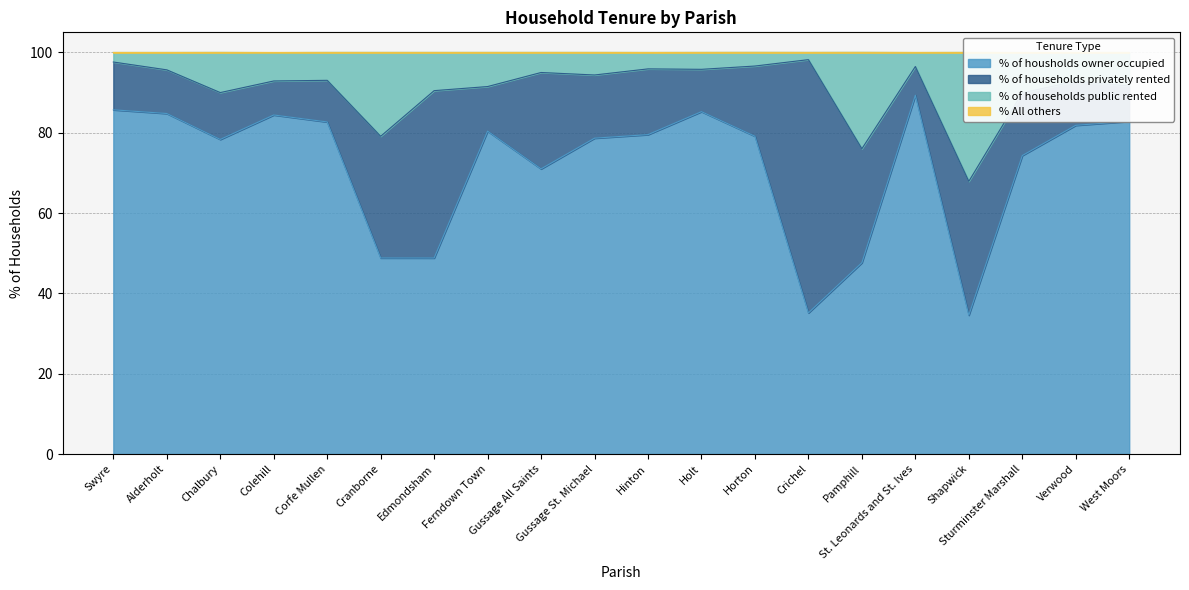

Where is % of households public rented nearest to the value 83?

Cranborne